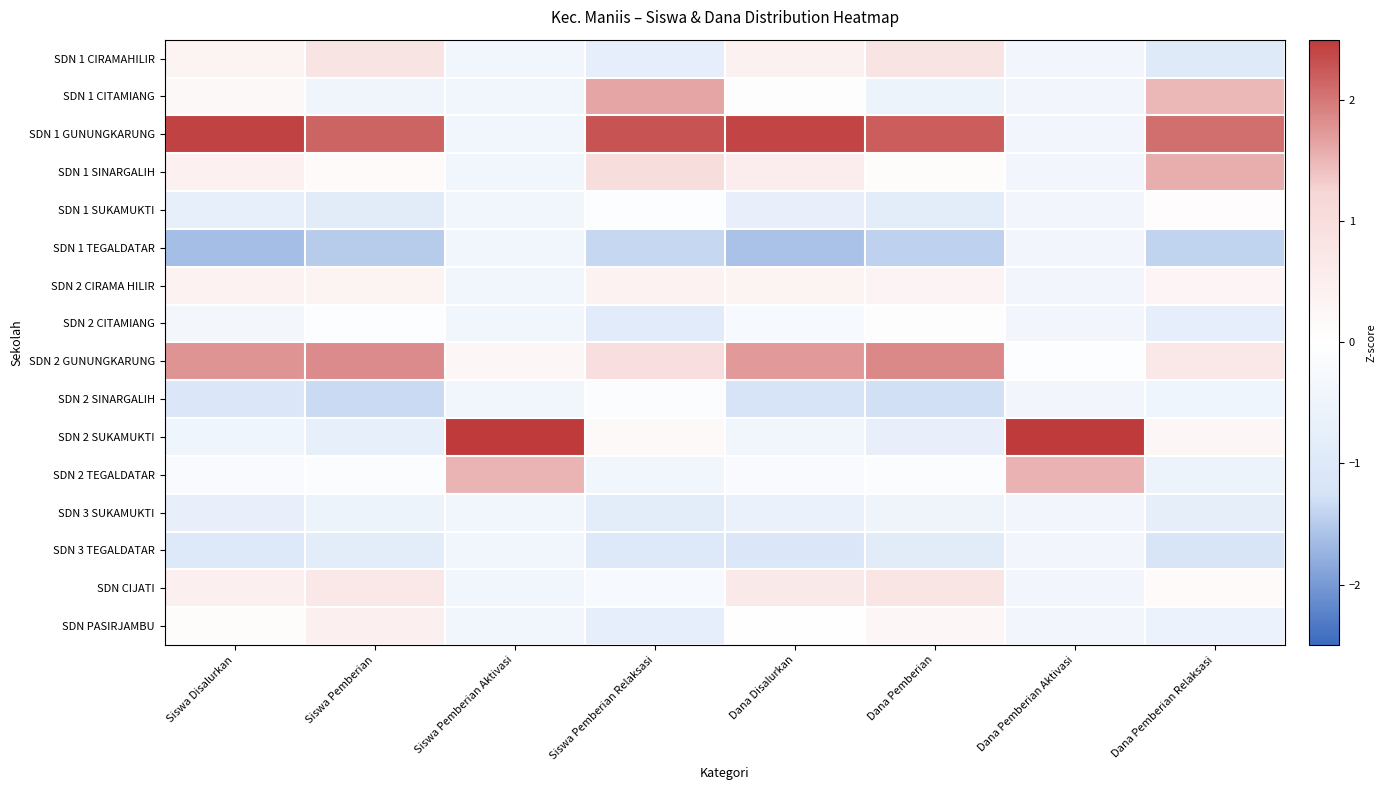

Reading left to right, list all the values displayed in this chart.

SDN 1 CIRAMAHILIR: Siswa Disalurkan=0.3	Siswa Pemberian=0.8	Siswa Pemberian Aktivasi=-0.4	Siswa Pemberian Relaksasi=-0.8	Dana Disalurkan=0.4	Dana Pemberian=0.8	Dana Pemberian Aktivasi=-0.4	Dana Pemberian Relaksasi=-0.9
SDN 1 CITAMIANG: Siswa Disalurkan=0.2	Siswa Pemberian=-0.4	Siswa Pemberian Aktivasi=-0.4	Siswa Pemberian Relaksasi=1.6	Dana Disalurkan=-0.0	Dana Pemberian=-0.5	Dana Pemberian Aktivasi=-0.4	Dana Pemberian Relaksasi=1.5
SDN 1 GUNUNGKARUNG: Siswa Disalurkan=2.4	Siswa Pemberian=2.1	Siswa Pemberian Aktivasi=-0.4	Siswa Pemberian Relaksasi=2.3	Dana Disalurkan=2.4	Dana Pemberian=2.2	Dana Pemberian Aktivasi=-0.4	Dana Pemberian Relaksasi=2.1
SDN 1 SINARGALIH: Siswa Disalurkan=0.4	Siswa Pemberian=0.1	Siswa Pemberian Aktivasi=-0.4	Siswa Pemberian Relaksasi=1.0	Dana Disalurkan=0.5	Dana Pemberian=0.1	Dana Pemberian Aktivasi=-0.4	Dana Pemberian Relaksasi=1.6
SDN 1 SUKAMUKTI: Siswa Disalurkan=-0.7	Siswa Pemberian=-0.9	Siswa Pemberian Aktivasi=-0.4	Siswa Pemberian Relaksasi=-0.1	Dana Disalurkan=-0.7	Dana Pemberian=-0.8	Dana Pemberian Aktivasi=-0.4	Dana Pemberian Relaksasi=0.1
SDN 1 TEGALDATAR: Siswa Disalurkan=-1.6	Siswa Pemberian=-1.5	Siswa Pemberian Aktivasi=-0.4	Siswa Pemberian Relaksasi=-1.4	Dana Disalurkan=-1.6	Dana Pemberian=-1.4	Dana Pemberian Aktivasi=-0.4	Dana Pemberian Relaksasi=-1.4
SDN 2 CIRAMA HILIR: Siswa Disalurkan=0.4	Siswa Pemberian=0.3	Siswa Pemberian Aktivasi=-0.4	Siswa Pemberian Relaksasi=0.4	Dana Disalurkan=0.3	Dana Pemberian=0.3	Dana Pemberian Aktivasi=-0.4	Dana Pemberian Relaksasi=0.3
SDN 2 CITAMIANG: Siswa Disalurkan=-0.4	Siswa Pemberian=-0.1	Siswa Pemberian Aktivasi=-0.4	Siswa Pemberian Relaksasi=-0.9	Dana Disalurkan=-0.3	Dana Pemberian=-0.0	Dana Pemberian Aktivasi=-0.4	Dana Pemberian Relaksasi=-0.8
SDN 2 GUNUNGKARUNG: Siswa Disalurkan=1.8	Siswa Pemberian=1.8	Siswa Pemberian Aktivasi=0.2	Siswa Pemberian Relaksasi=1.0	Dana Disalurkan=1.7	Dana Pemberian=1.9	Dana Pemberian Aktivasi=-0.1	Dana Pemberian Relaksasi=0.7
SDN 2 SINARGALIH: Siswa Disalurkan=-1.1	Siswa Pemberian=-1.3	Siswa Pemberian Aktivasi=-0.4	Siswa Pemberian Relaksasi=-0.1	Dana Disalurkan=-1.2	Dana Pemberian=-1.3	Dana Pemberian Aktivasi=-0.4	Dana Pemberian Relaksasi=-0.5
SDN 2 SUKAMUKTI: Siswa Disalurkan=-0.5	Siswa Pemberian=-0.7	Siswa Pemberian Aktivasi=3.4	Siswa Pemberian Relaksasi=0.2	Dana Disalurkan=-0.4	Dana Pemberian=-0.7	Dana Pemberian Aktivasi=3.4	Dana Pemberian Relaksasi=0.3
SDN 2 TEGALDATAR: Siswa Disalurkan=-0.2	Siswa Pemberian=-0.1	Siswa Pemberian Aktivasi=1.5	Siswa Pemberian Relaksasi=-0.4	Dana Disalurkan=-0.2	Dana Pemberian=-0.1	Dana Pemberian Aktivasi=1.5	Dana Pemberian Relaksasi=-0.5
SDN 3 SUKAMUKTI: Siswa Disalurkan=-0.7	Siswa Pemberian=-0.5	Siswa Pemberian Aktivasi=-0.4	Siswa Pemberian Relaksasi=-0.9	Dana Disalurkan=-0.6	Dana Pemberian=-0.5	Dana Pemberian Aktivasi=-0.4	Dana Pemberian Relaksasi=-0.7
SDN 3 TEGALDATAR: Siswa Disalurkan=-1.0	Siswa Pemberian=-0.8	Siswa Pemberian Aktivasi=-0.4	Siswa Pemberian Relaksasi=-1.0	Dana Disalurkan=-1.1	Dana Pemberian=-0.9	Dana Pemberian Aktivasi=-0.4	Dana Pemberian Relaksasi=-1.2
SDN CIJATI: Siswa Disalurkan=0.5	Siswa Pemberian=0.7	Siswa Pemberian Aktivasi=-0.4	Siswa Pemberian Relaksasi=-0.3	Dana Disalurkan=0.7	Dana Pemberian=0.8	Dana Pemberian Aktivasi=-0.4	Dana Pemberian Relaksasi=0.1
SDN PASIRJAMBU: Siswa Disalurkan=0.1	Siswa Pemberian=0.5	Siswa Pemberian Aktivasi=-0.4	Siswa Pemberian Relaksasi=-0.8	Dana Disalurkan=0.0	Dana Pemberian=0.2	Dana Pemberian Aktivasi=-0.4	Dana Pemberian Relaksasi=-0.6